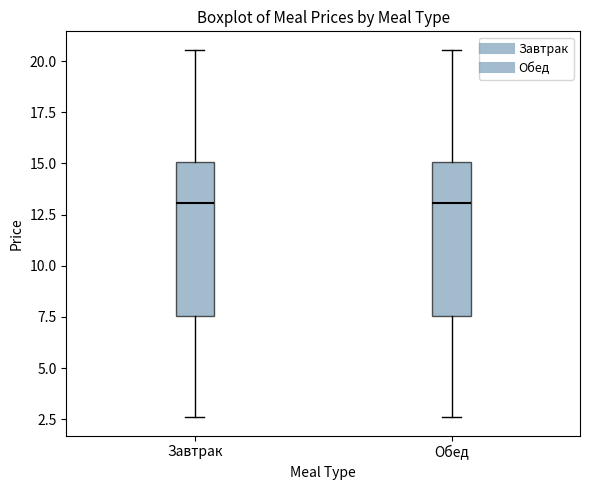

Reading left to right, read every box against the y-axis: the position of its median line, the range the box covers, and the ends of its whiskers. The values are not printed on the chart, so give them approximately, as read against the axis.

Завтрак: median 13.0, box 7.5 to 15.0, whiskers 2.5 to 20.5
Обед: median 13.0, box 7.5 to 15.0, whiskers 2.5 to 20.5